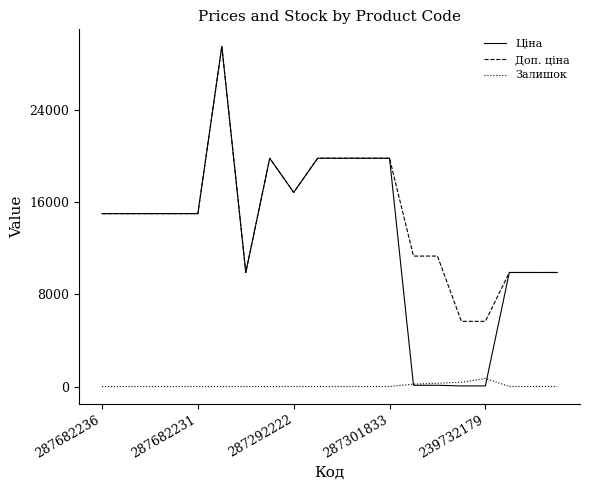

True or false: Доп. ціна and Залишок intersect in this chart.

False